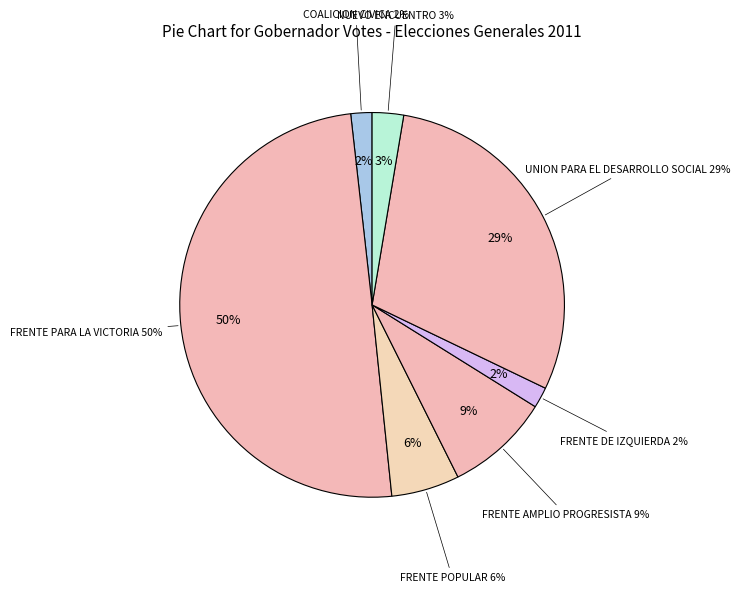

Is it true that NUEVO ENCUENTRO is 15% of the pie?

False